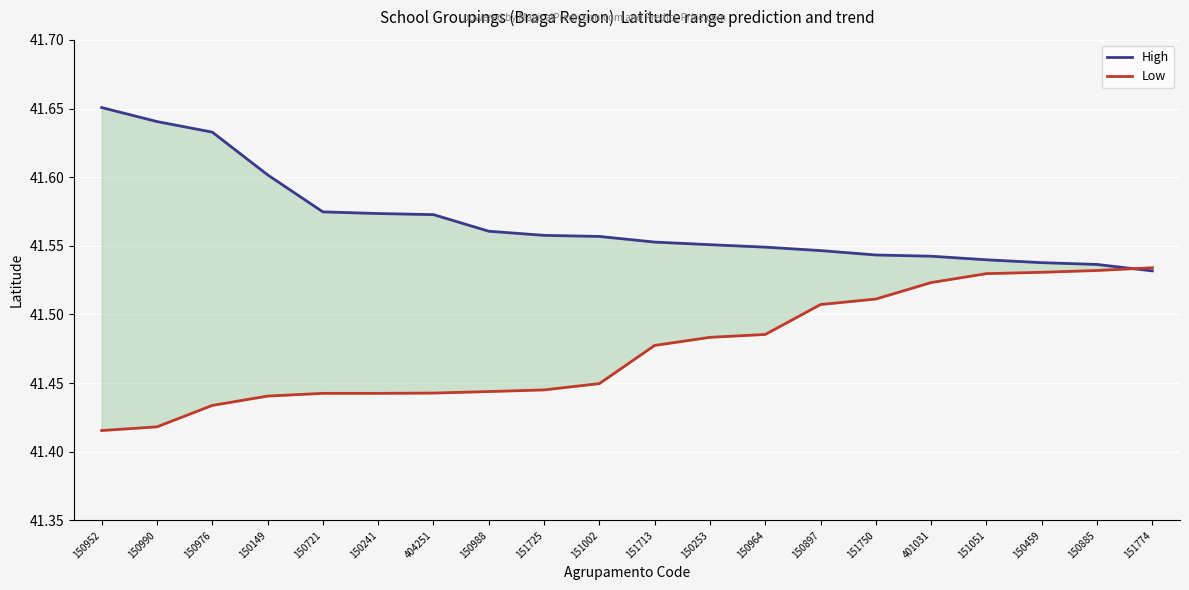

Reading left to right, transcribe all the data shown in this chart.

High: 150952=41.7	150990=41.6	150976=41.6	150149=41.6	150721=41.6	150241=41.6	404251=41.6	150988=41.6	151725=41.6	151002=41.6	151713=41.6	150253=41.6	150964=41.5	150897=41.5	151750=41.5	401031=41.5	151051=41.5	150459=41.5	150885=41.5	151774=41.5
Low: 150952=41.4	150990=41.4	150976=41.4	150149=41.4	150721=41.4	150241=41.4	404251=41.4	150988=41.4	151725=41.4	151002=41.4	151713=41.5	150253=41.5	150964=41.5	150897=41.5	151750=41.5	401031=41.5	151051=41.5	150459=41.5	150885=41.5	151774=41.5